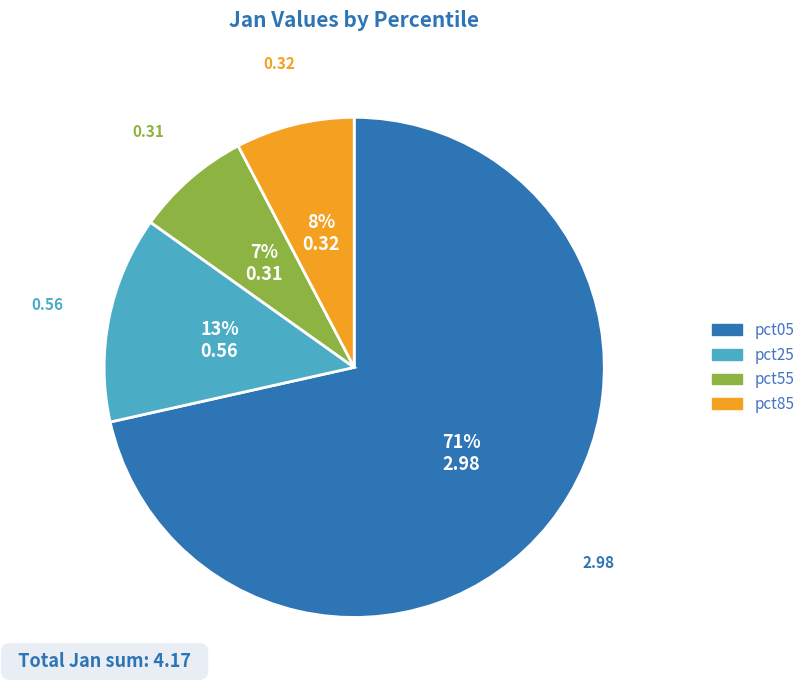

How many slices are in this pie chart?

4